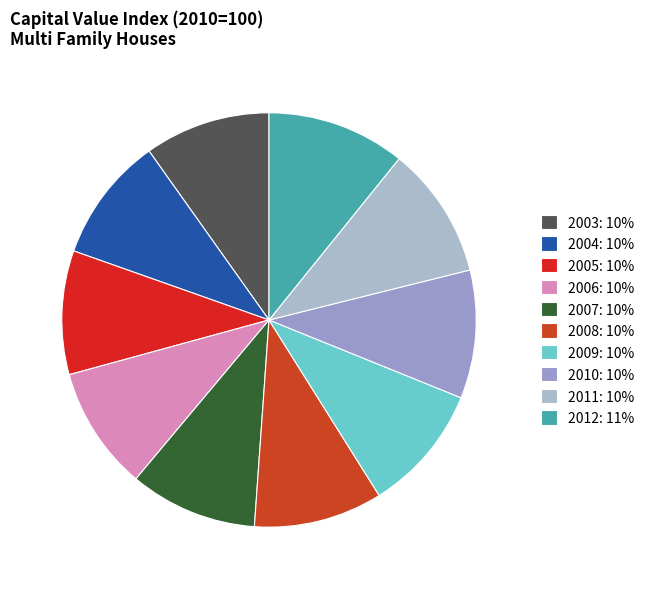

What percentage is NOT represented by 2009?

90.0%